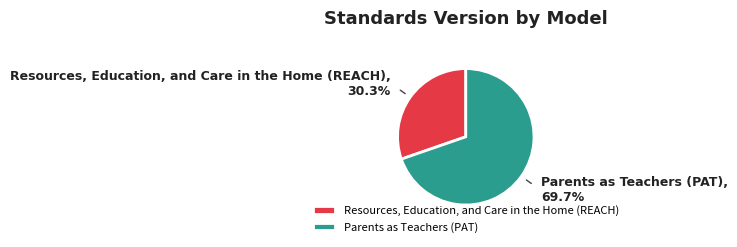

To the nearest percent, what is the difference between the largest and smallest slice percentages?

39%